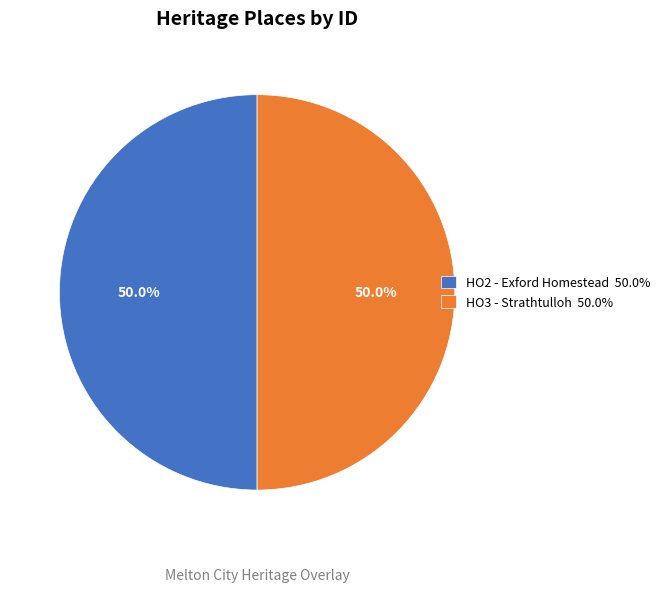

How many slices are in this pie chart?

2